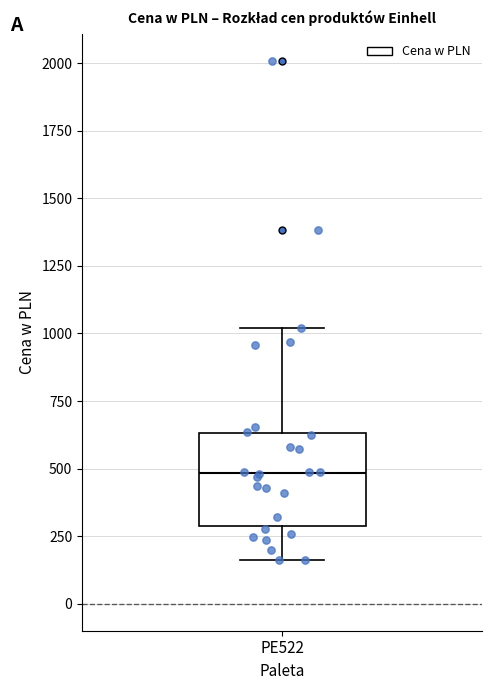

Transcribe this box plot: give where the median line is, the range the box spans, and where the two whiskers end, as read against the y-axis. The values are not printed on the chart, so give them approximately, as read against the axis.

median 500, box 300 to 650, whiskers 150 to 1000